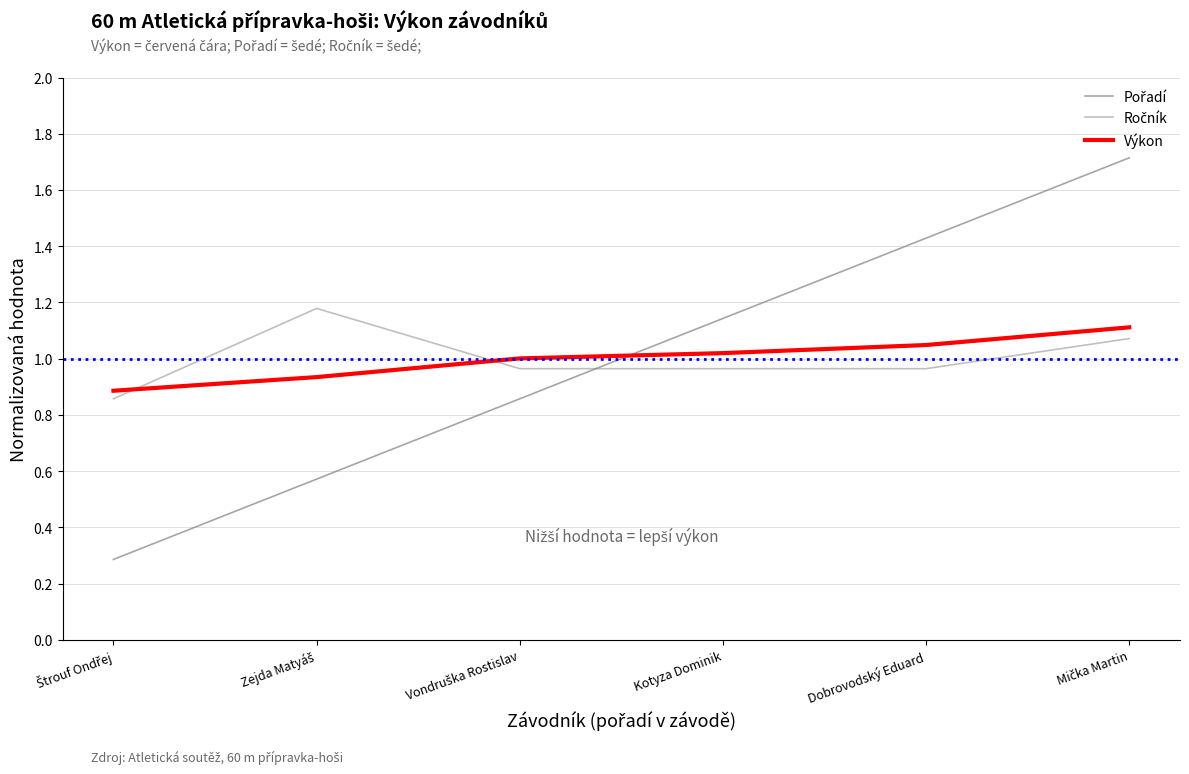

At Dobrovodský Eduard, list the series in order from smallest to largest.

Ročník, Výkon, Pořadí